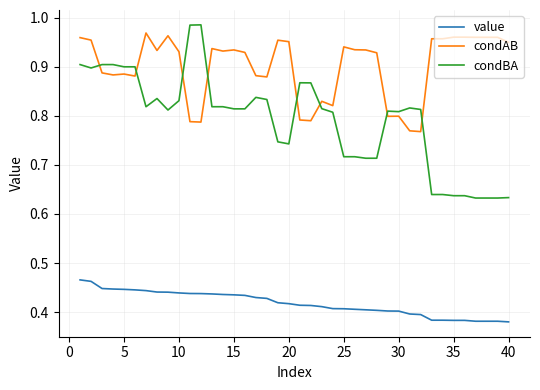

Which series has the largest total across all categories?

condAB